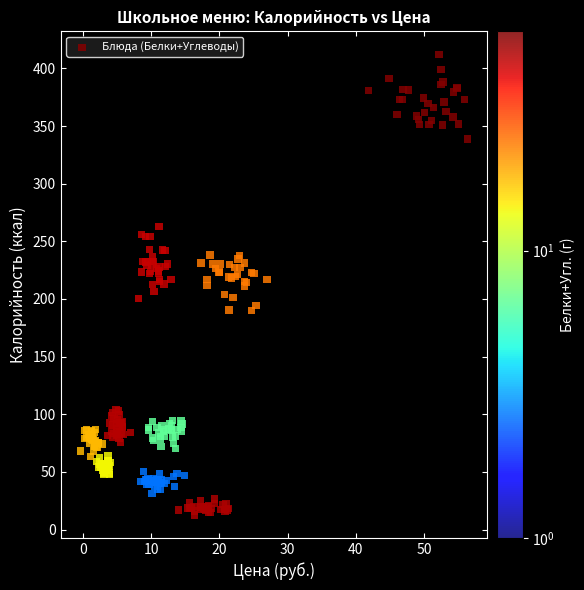

What is the range of X values (max minus min)?

56.8